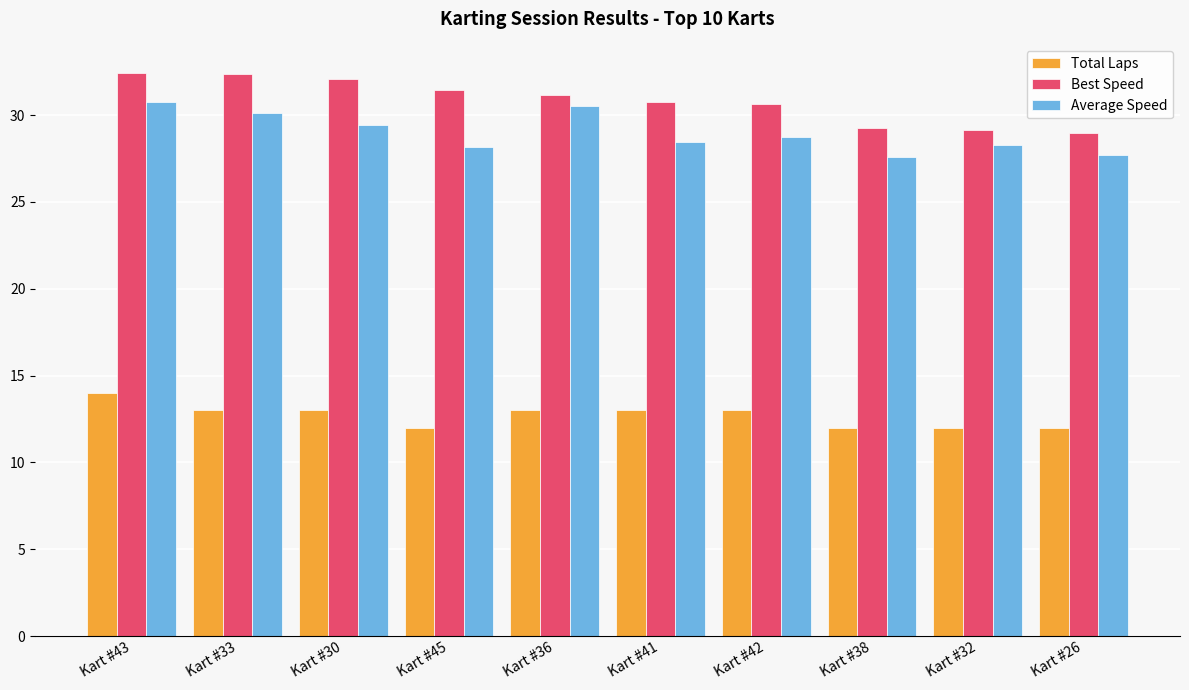

Is it true that Total Laps equals 22.2 at Kart #33?

False